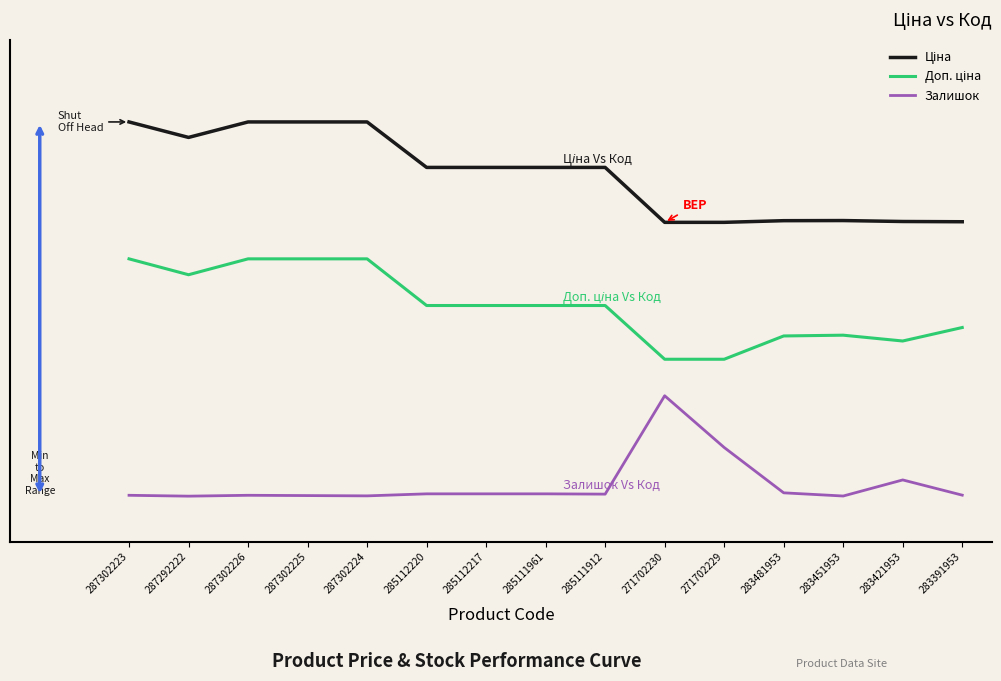

Reading right to left, what are all the values shown in this chart?

Ціна: 0.7	0.7	0.7	0.7	0.7	0.7	0.8	0.8	0.8	0.8	0.9	0.9	0.9	0.9	0.9
Доп. ціна: 0.5	0.4	0.5	0.5	0.4	0.4	0.5	0.5	0.5	0.5	0.6	0.6	0.6	0.6	0.6
Залишок: 0.1	0.1	0.1	0.1	0.2	0.3	0.1	0.1	0.1	0.1	0.1	0.1	0.1	0.1	0.1